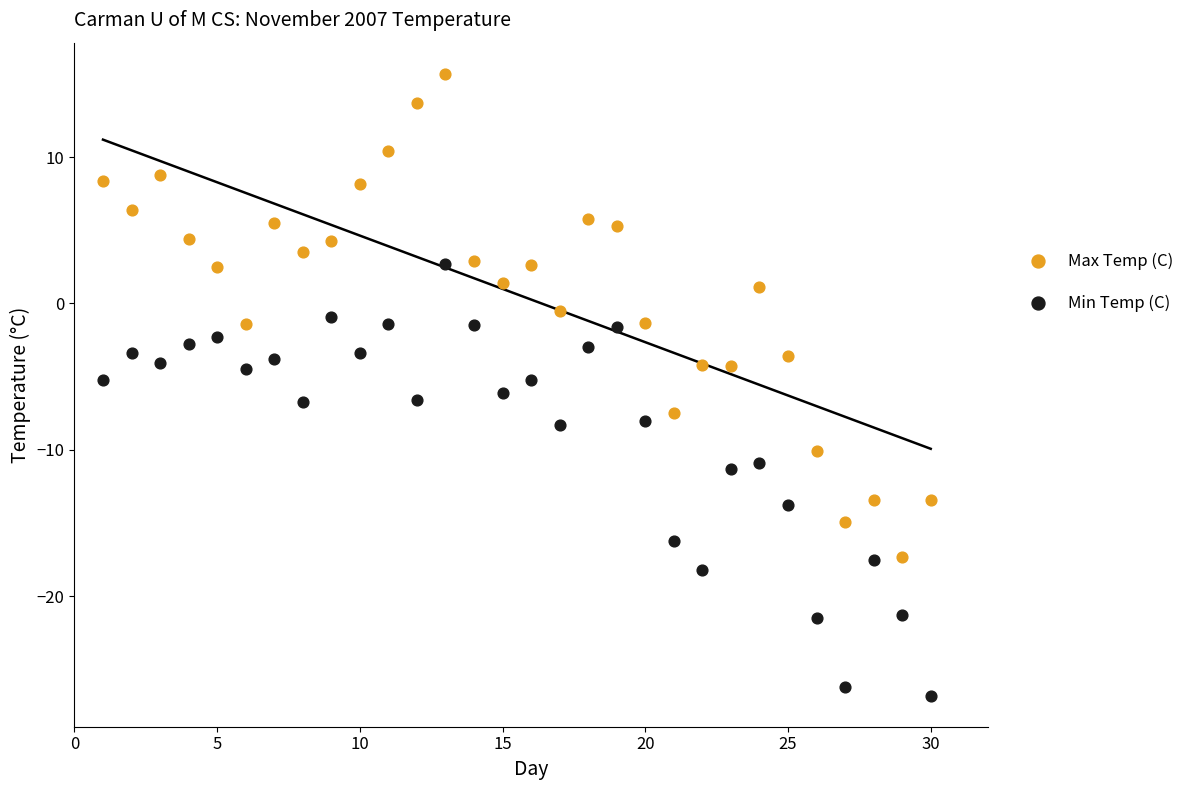

Across all data points, what is the range of Y values (max minus min)?

42.5